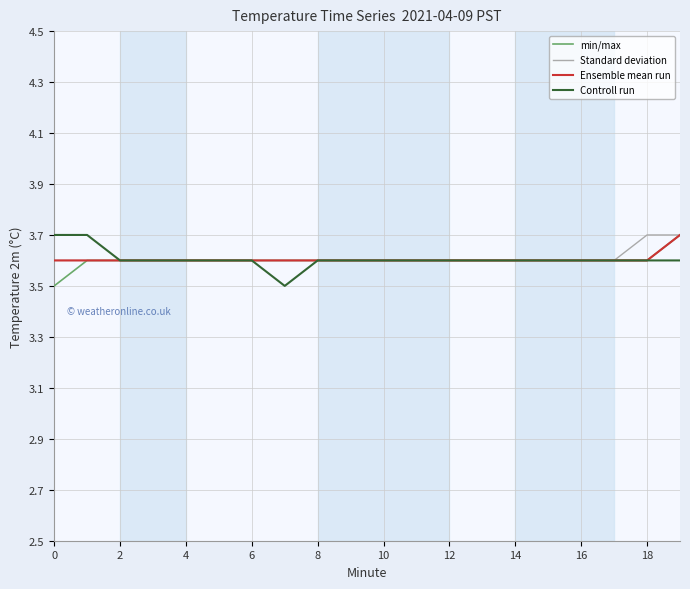

Reading left to right, extract all data points from this chart.

min/max: 3.5	3.6	3.6	3.6	3.6	3.6	3.6	3.6	3.6	3.6	3.6	3.6	3.6	3.6	3.6	3.6	3.6	3.6	3.6	3.7
Standard deviation: 3.6	3.6	3.6	3.6	3.6	3.6	3.6	3.6	3.6	3.6	3.6	3.6	3.6	3.6	3.6	3.6	3.6	3.6	3.7	3.7
Ensemble mean run: 3.6	3.6	3.6	3.6	3.6	3.6	3.6	3.6	3.6	3.6	3.6	3.6	3.6	3.6	3.6	3.6	3.6	3.6	3.6	3.7
Controll run: 3.7	3.7	3.6	3.6	3.6	3.6	3.6	3.5	3.6	3.6	3.6	3.6	3.6	3.6	3.6	3.6	3.6	3.6	3.6	3.6